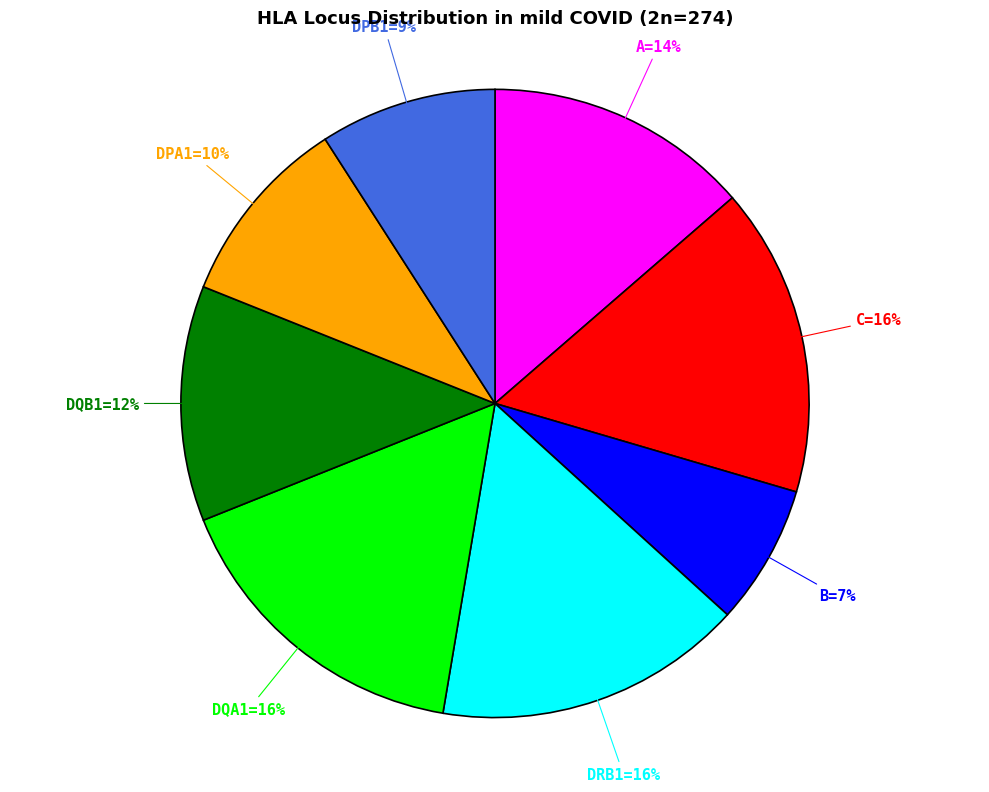

Is there any slice that represents more than half of the pie?

No